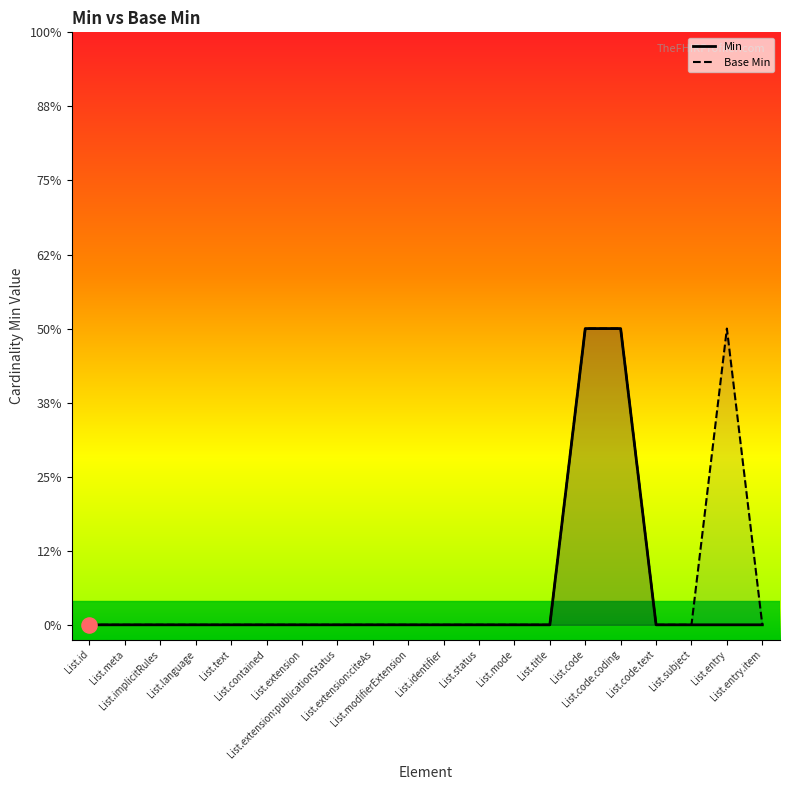

Which series reaches the minimum Y coordinate?

Min